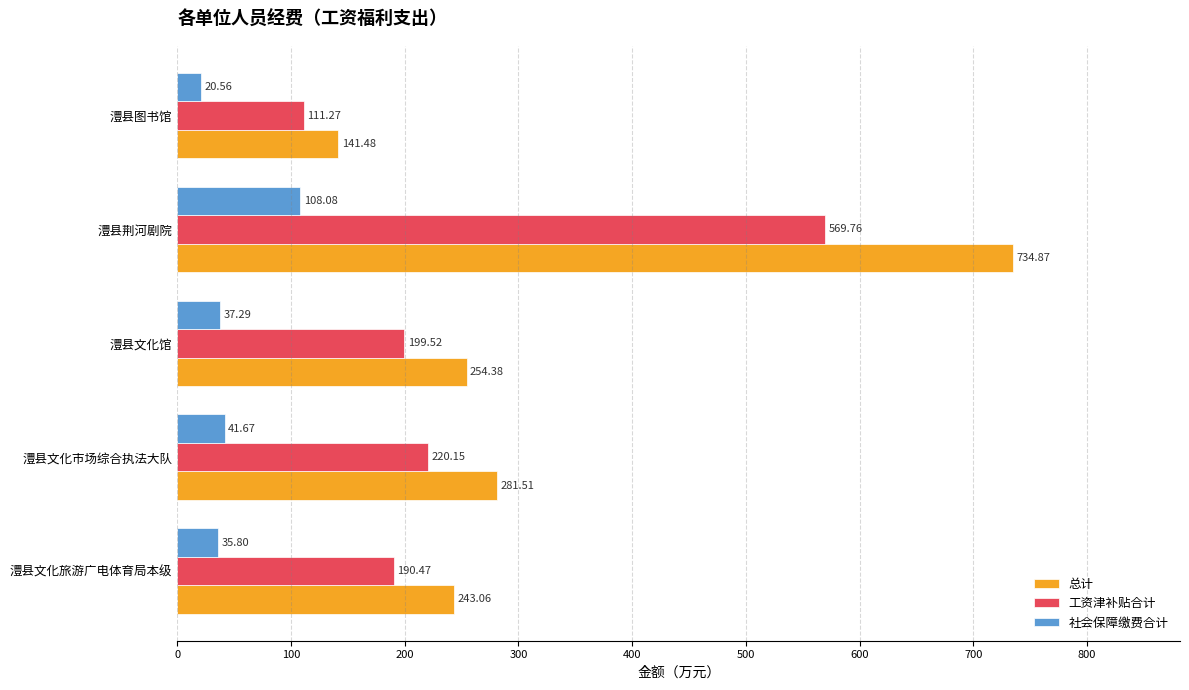

Which category has the highest value in the 社会保障缴费合计 series?

澧县荆河剧院